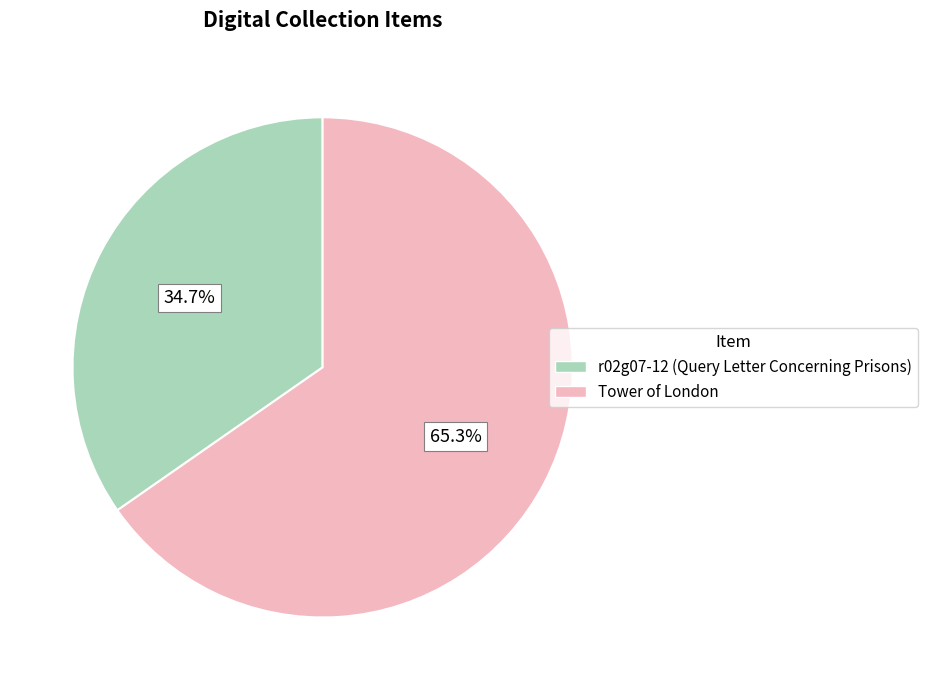

Is Tower of London the majority of the pie?

Yes